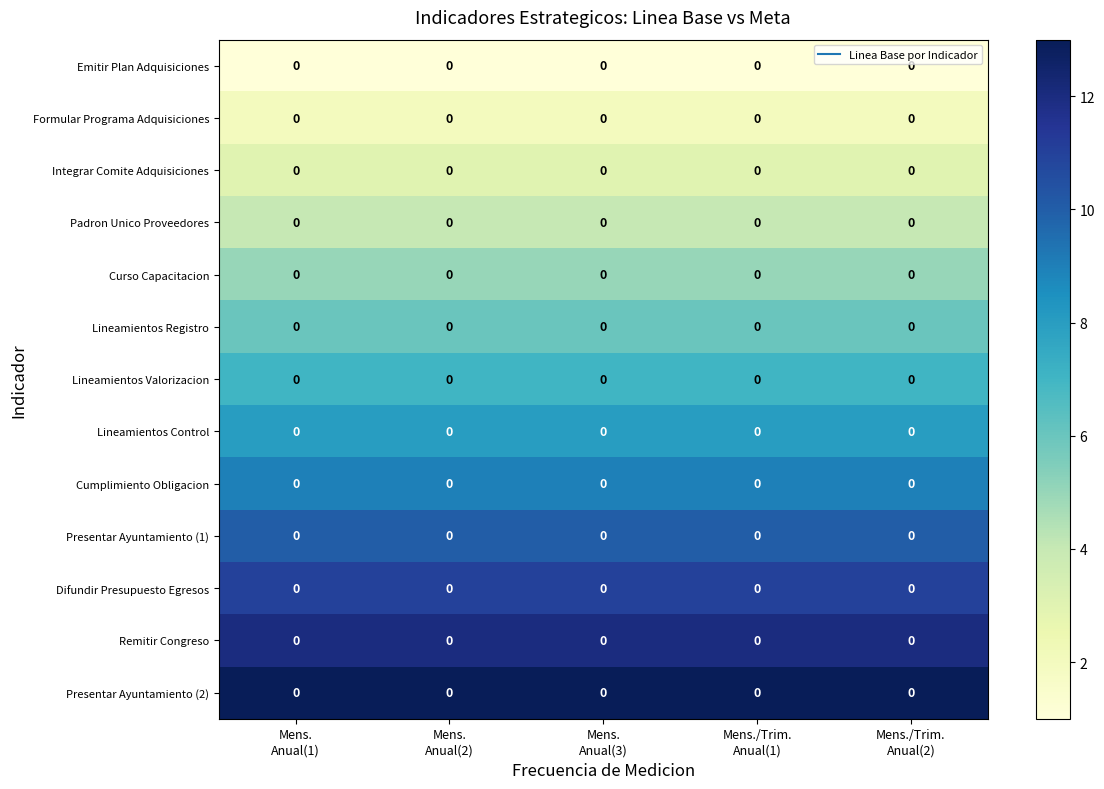

What is the sum of the Difundir Presupuesto Egresos values at Mens./Trim. Anual(1) and Mens./Trim. Anual(2)?

22